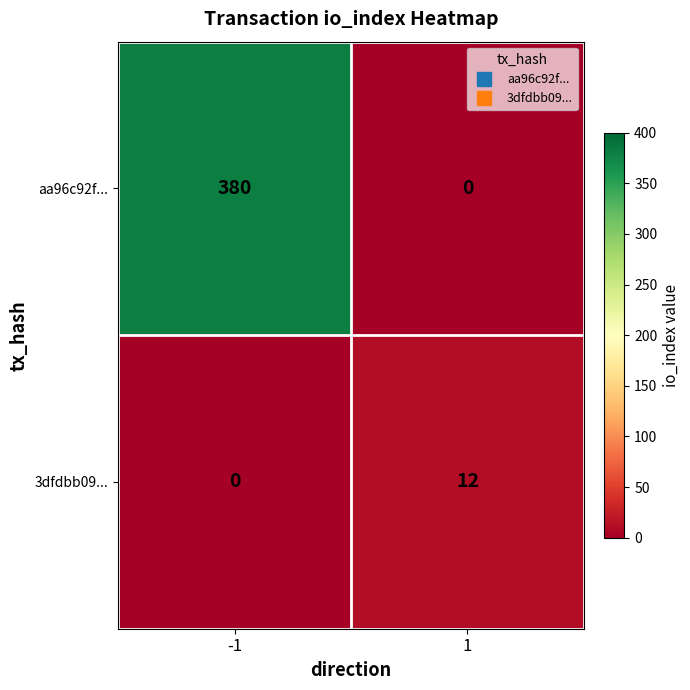

The value of aa96c92f... at 1 is 0. True or false?

True